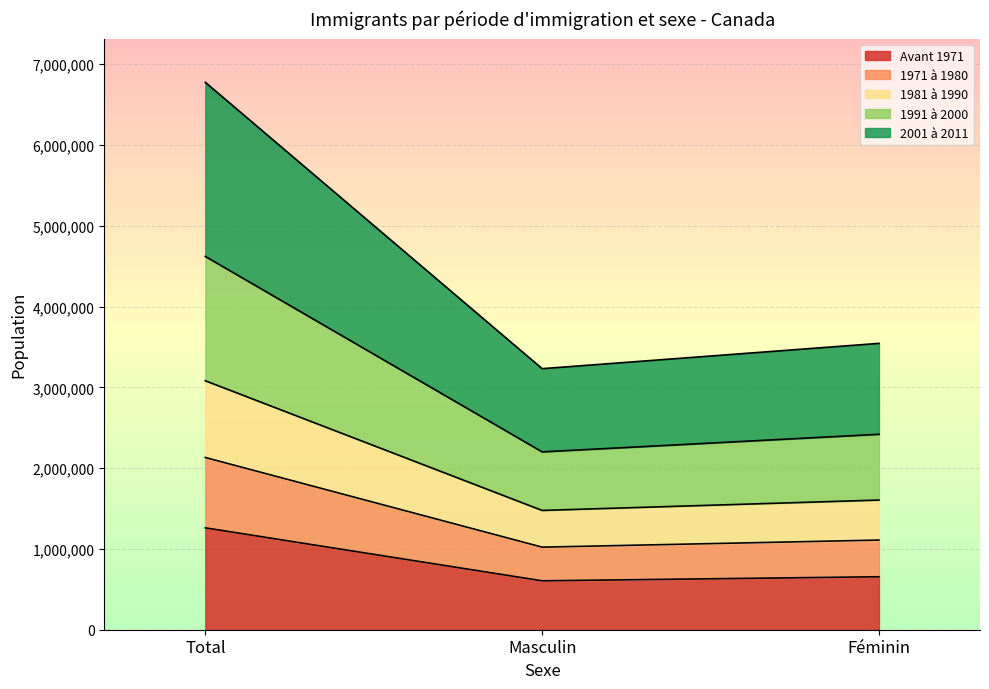

What is the label of the 1st point from the left?

Total